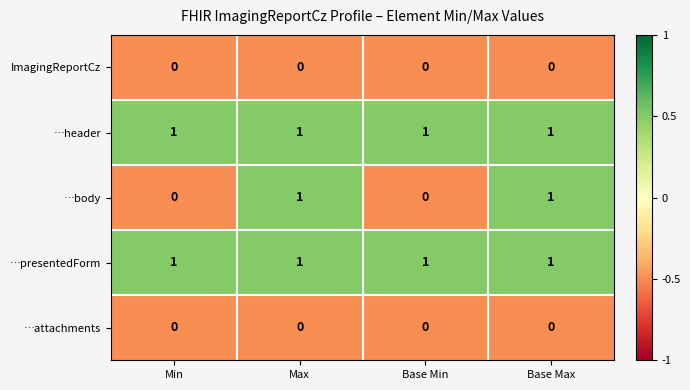

Reading left to right, transcribe all the data shown in this chart.

ImagingReportCz: 0	0	0	0
…header: 1	1	1	1
…body: 0	1	0	1
…presentedForm: 1	1	1	1
…attachments: 0	0	0	0